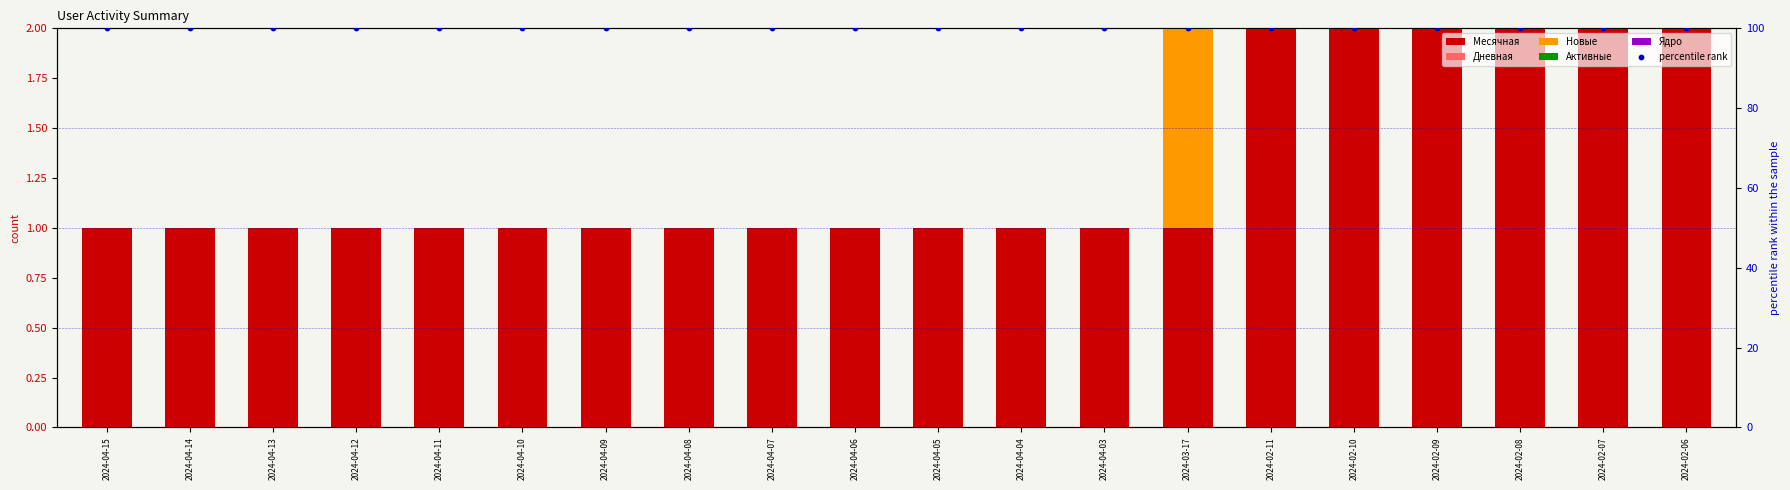

At how many categories does at least one series exceed 80?

20